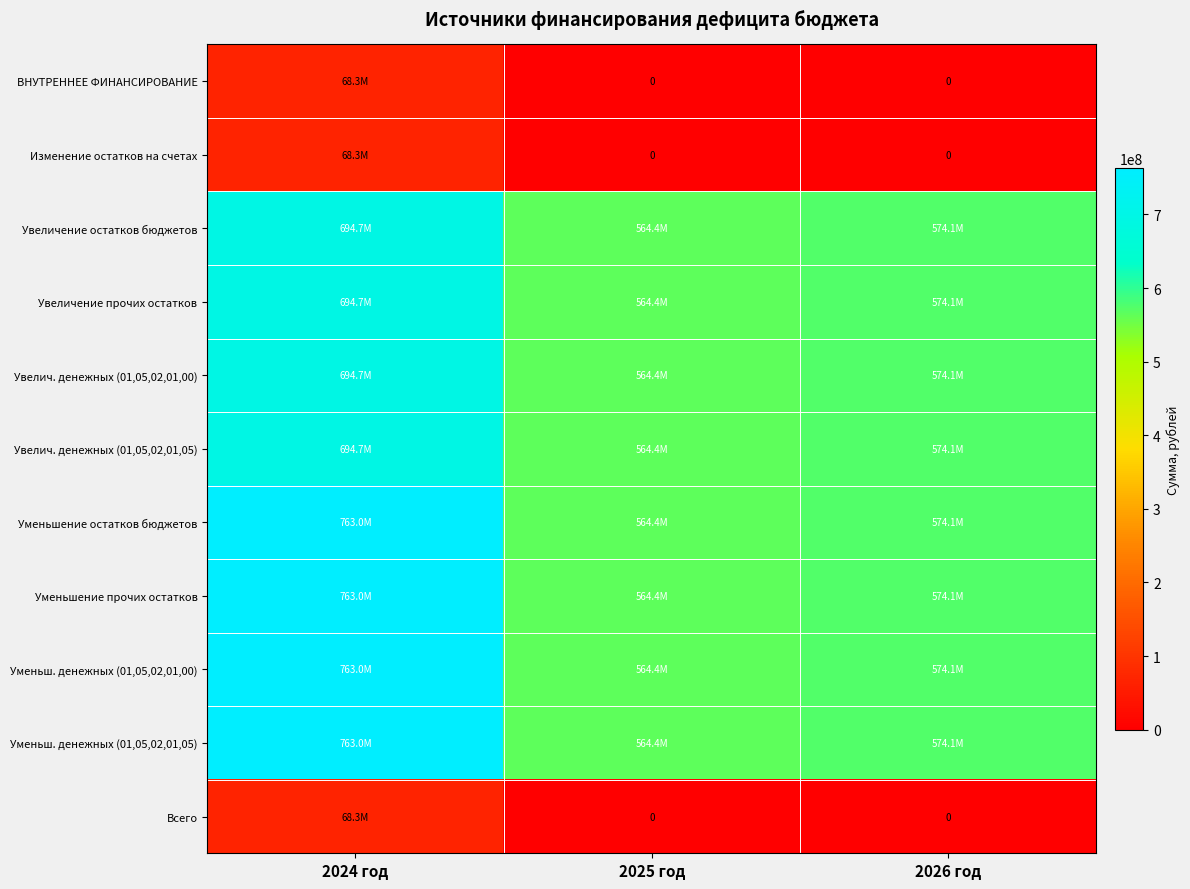

Is it true that Увелич. денежных (01,05,02,01,05) equals 694736398.1 at 2024 год?

True